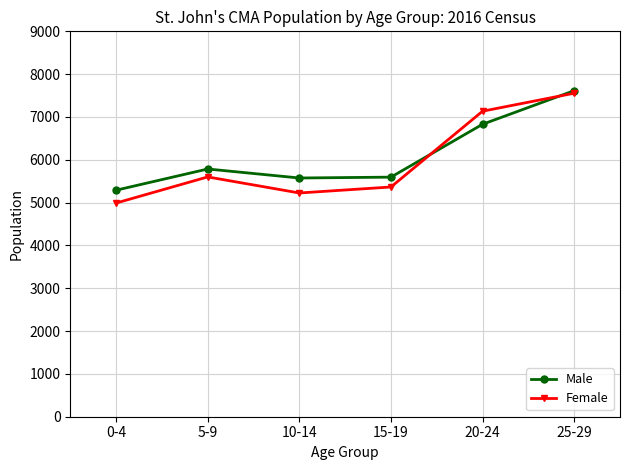

Is the value of Female at 20-24 greater than the value of Male at 10-14?

Yes